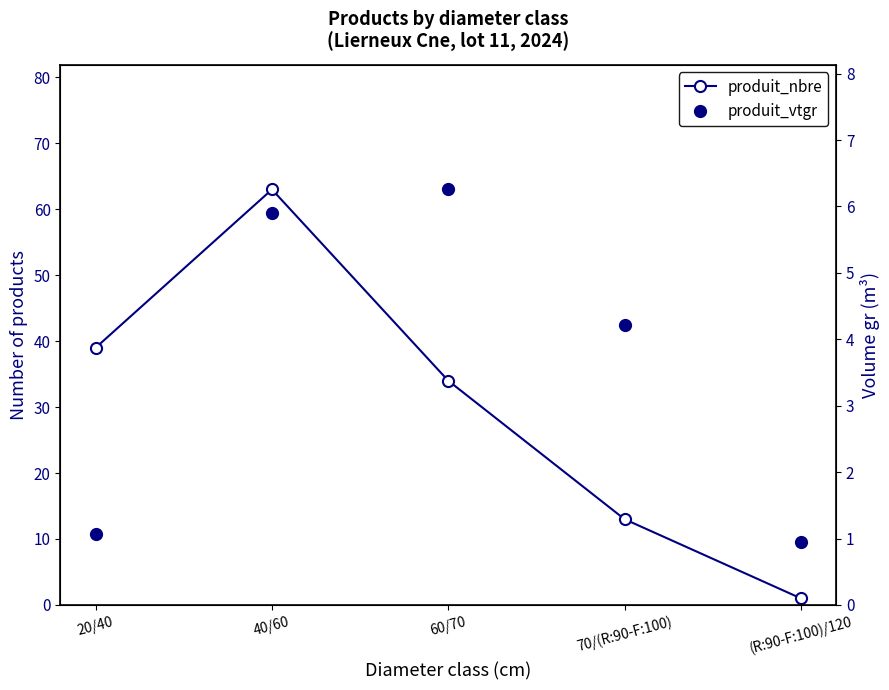

Does the chart have visible grid lines?

No